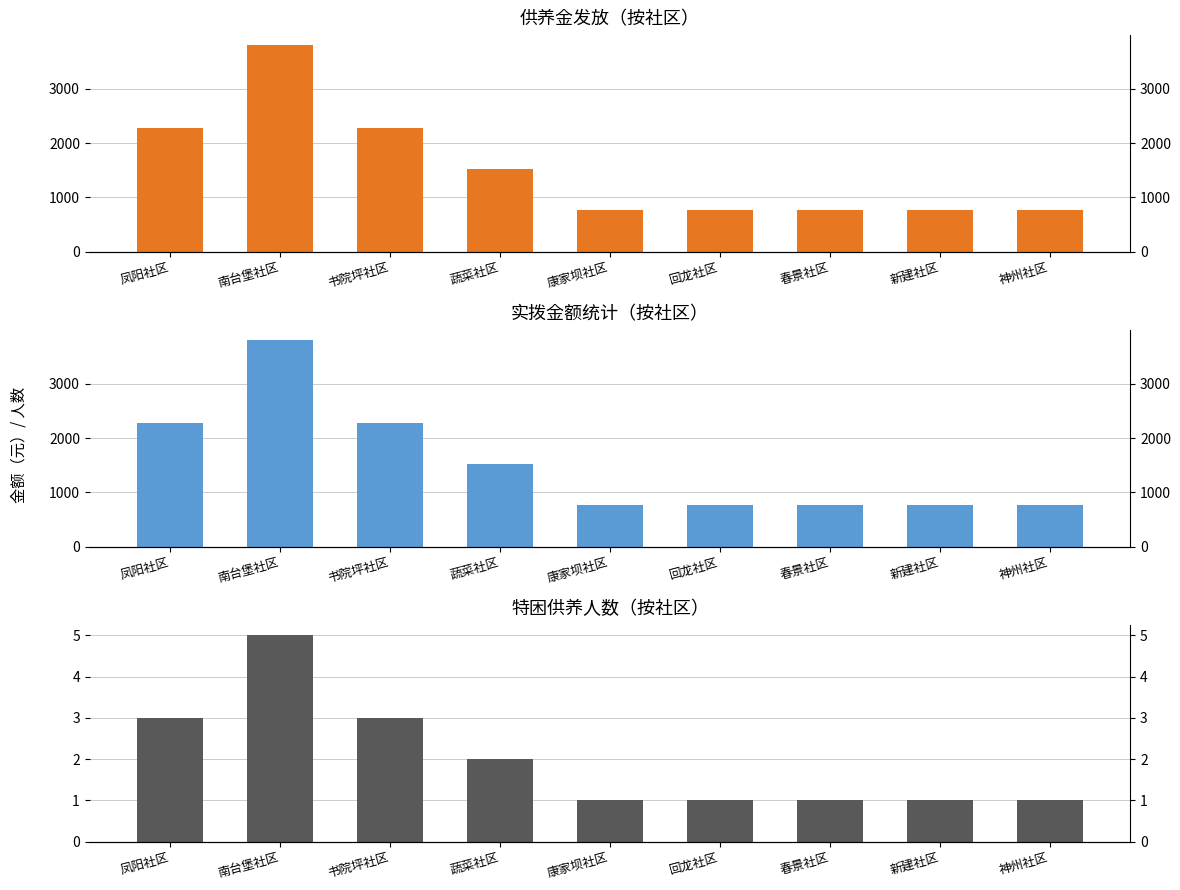

What are all the series names shown in the legend?

供养金(元), 实拨金额(元), 供养人数